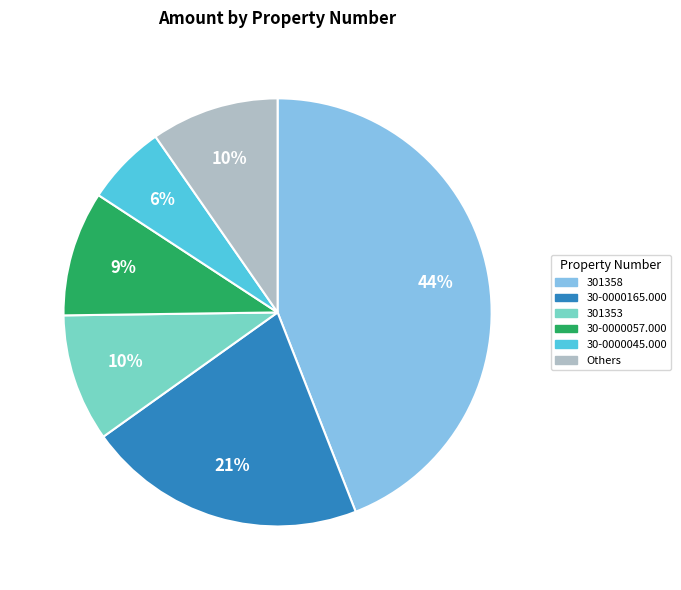

Does any single category account for the majority?

No